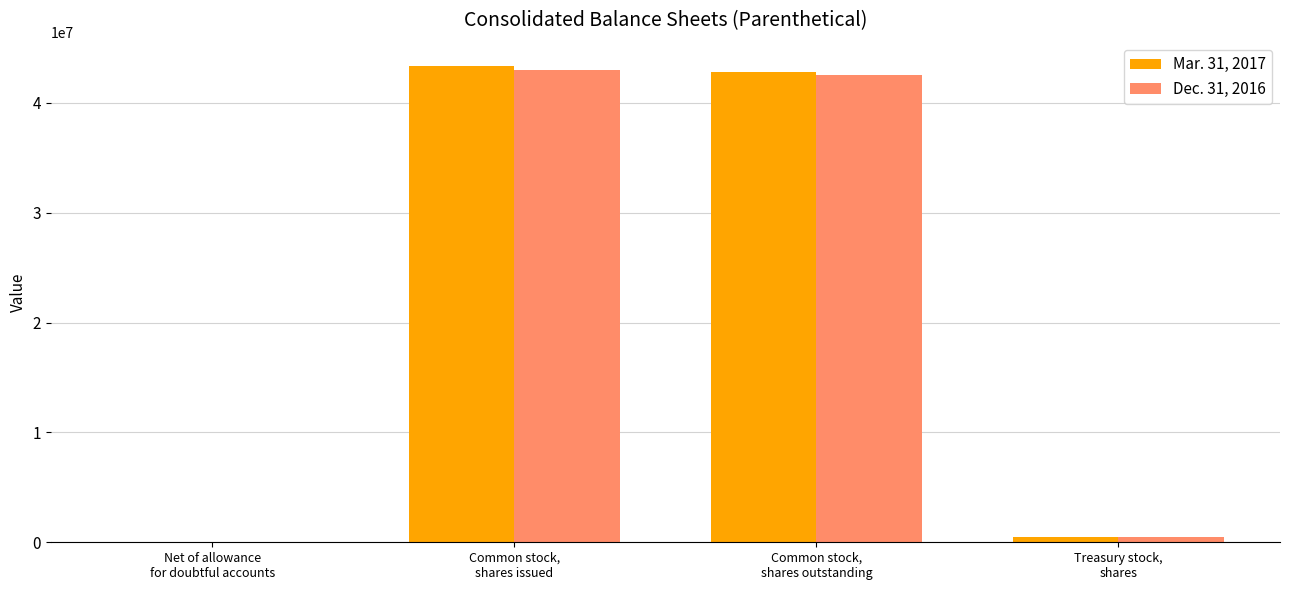

What is the spread (max minus min) of values at Treasury stock,
shares?

4975